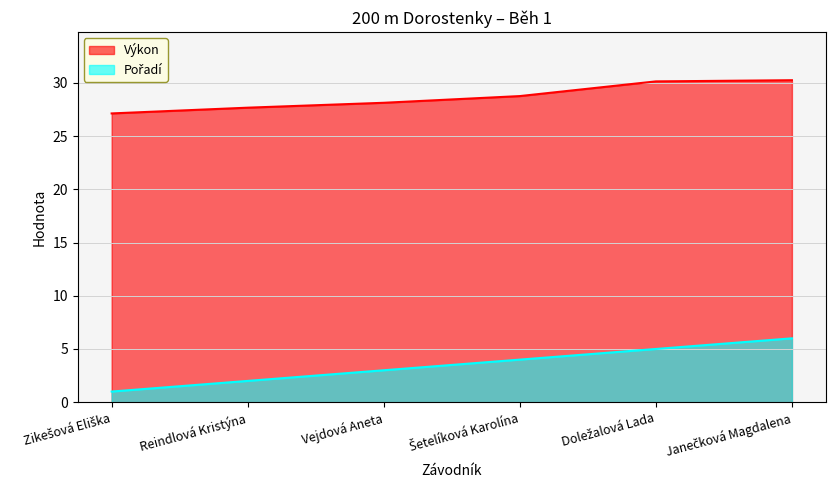

At how many categories does at least one series exceed 16?

6